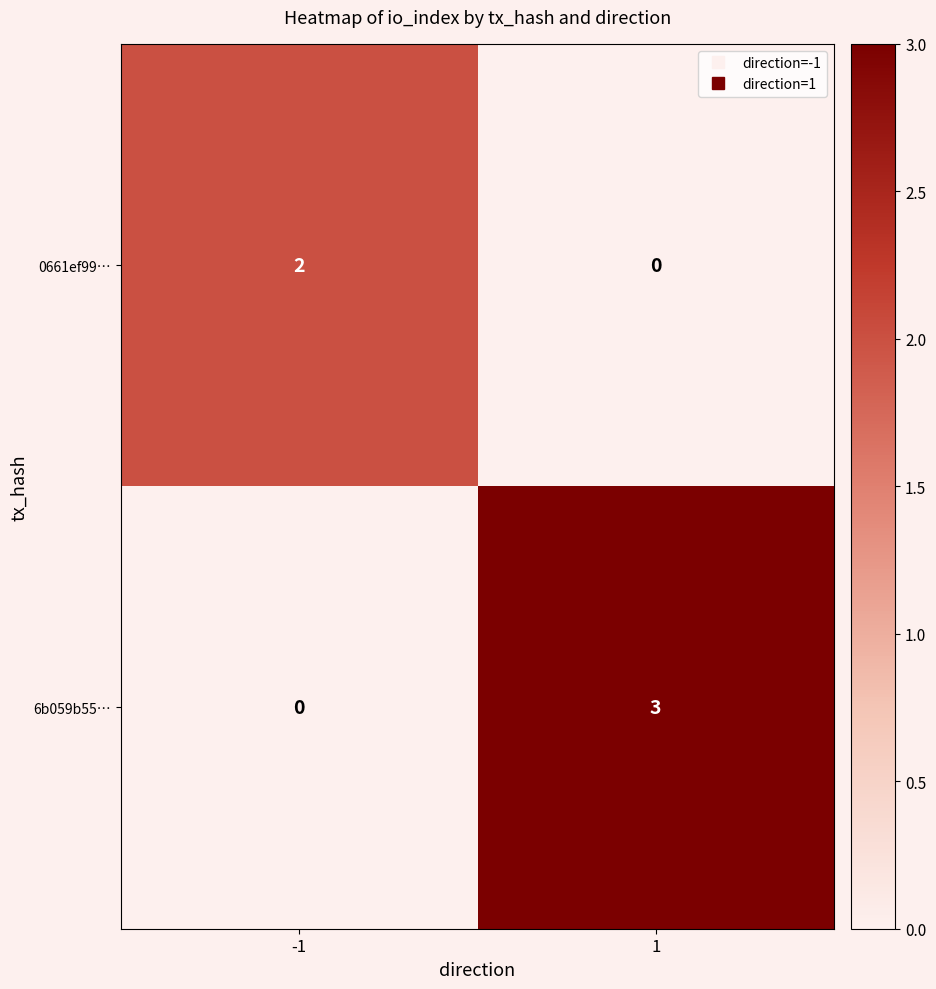

How many data points does each series have?

2